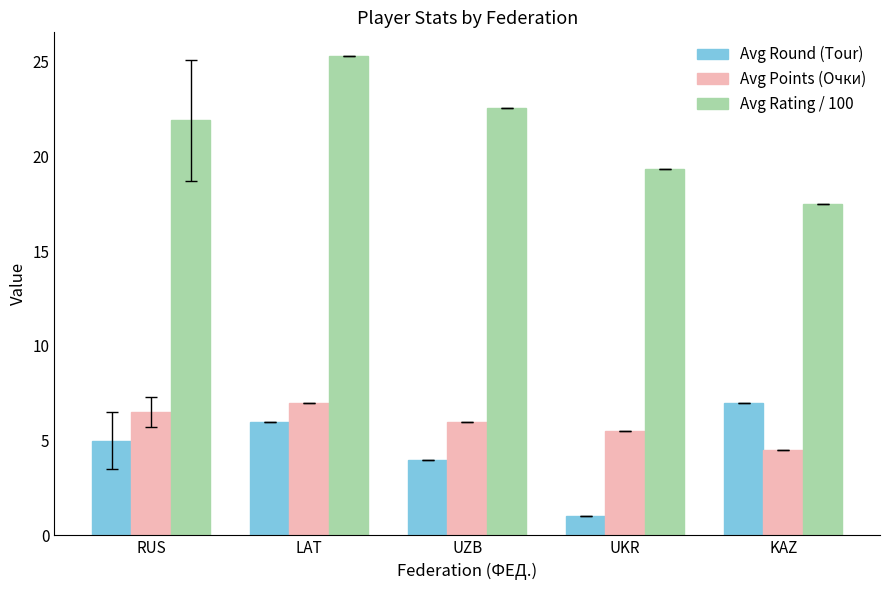

What is the label of the 3rd bar from the left?

UZB